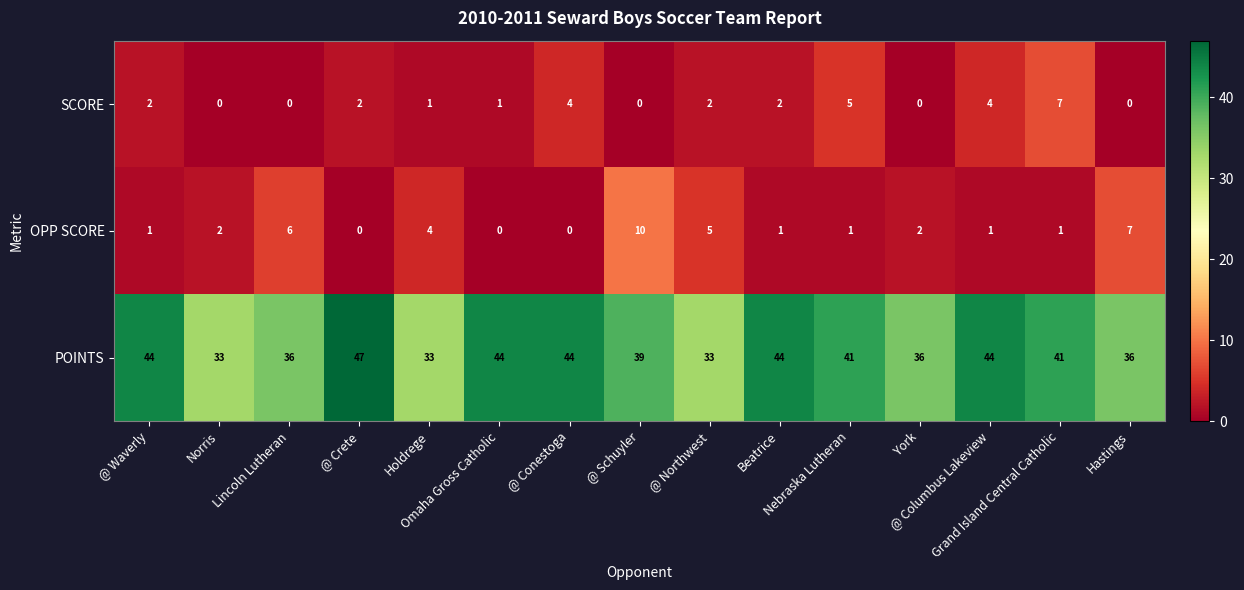

What is the highest value of the POINTS series?

47